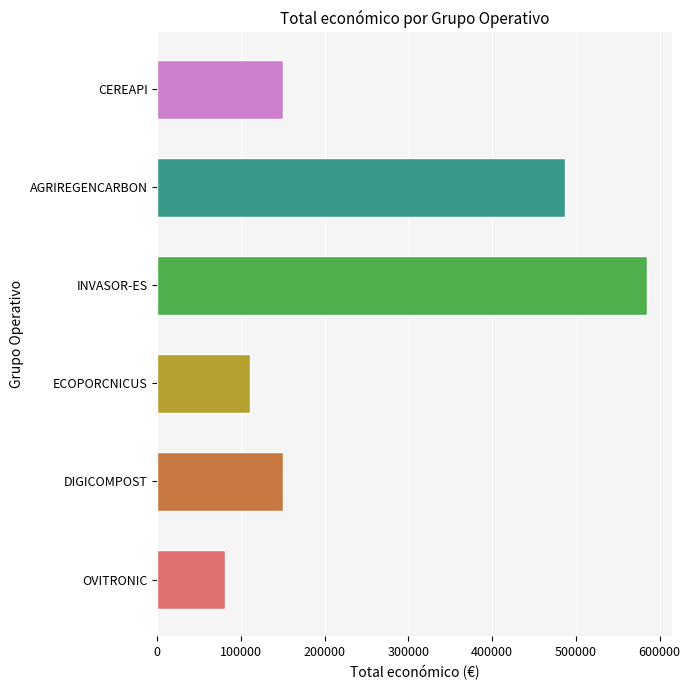

Between CEREAPI and DIGICOMPOST, which is larger?

CEREAPI